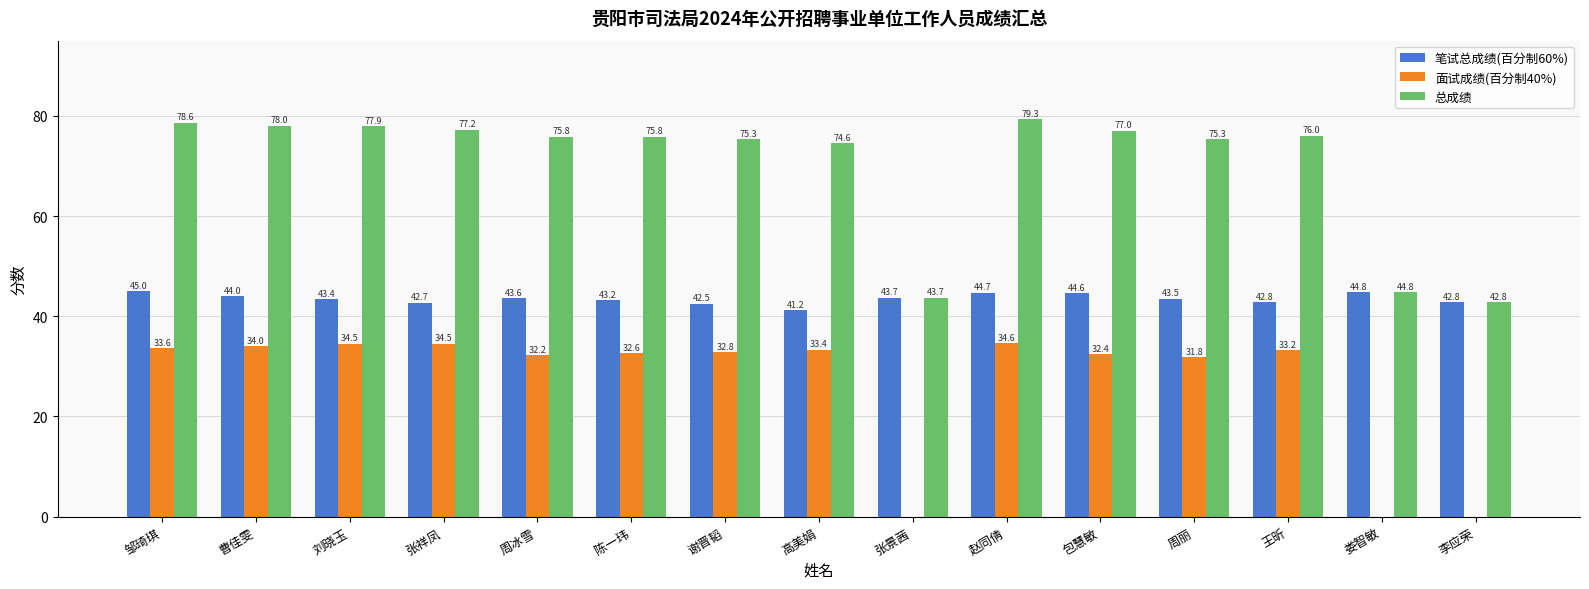

What is the total value across all series at 高美娟?

149.1